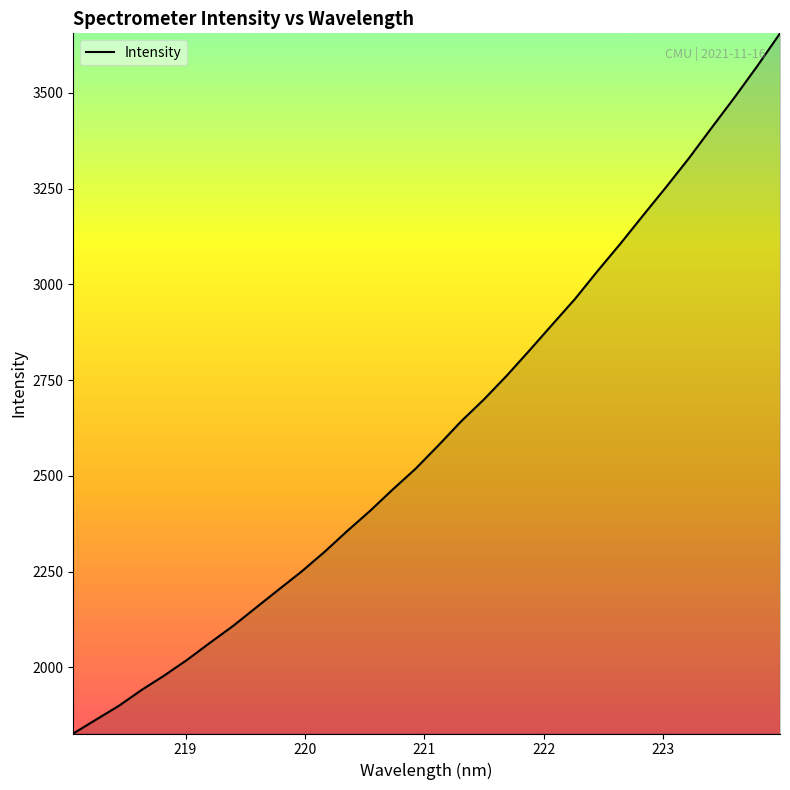

What is the difference between the maximum and minimum values?

1828.0